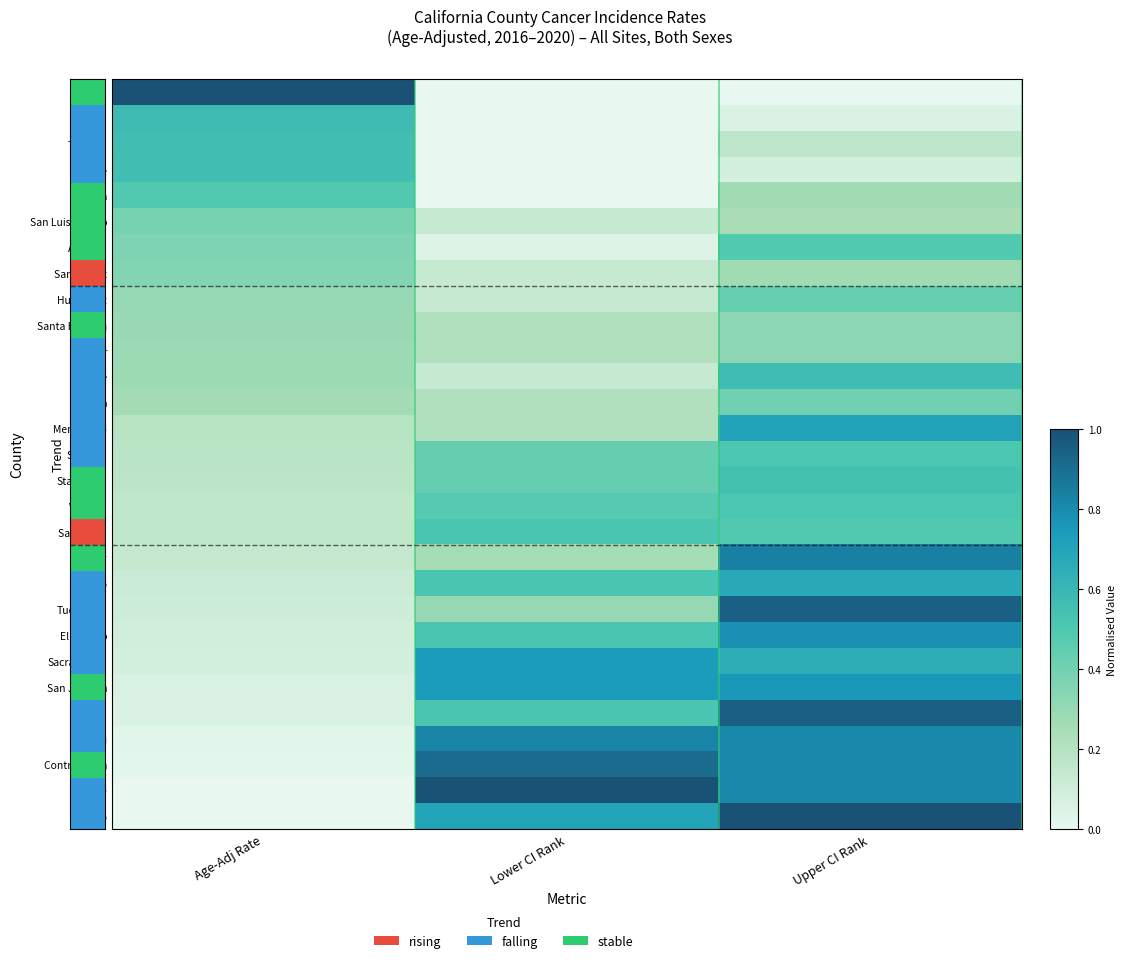

List the series in order of their peak value, lowest first.

Santa Barbara, Placer, Santa Cruz, San Luis Obispo, Marin, Humboldt, Amador, Yuba, Sonoma, Ventura, San Diego, Stanislaus, Butte, Tehama, Lake, Shasta, Solano, Mendocino, Sacramento, San Joaquin, El Dorado, Kern, Sutter, Contra Costa, Tuolumne, Napa, Orange, Yolo, Glenn